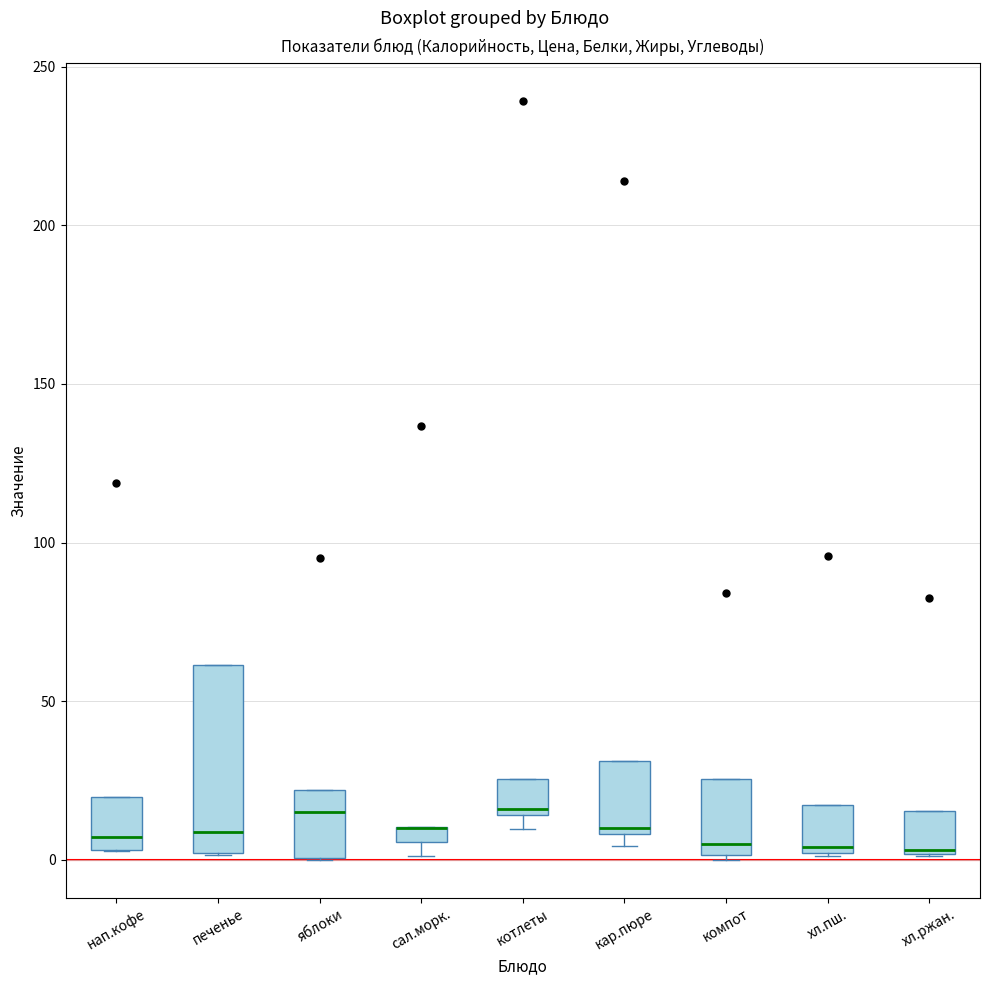

Which box is the tallest, from its lower edge to its upper edge?

печенье